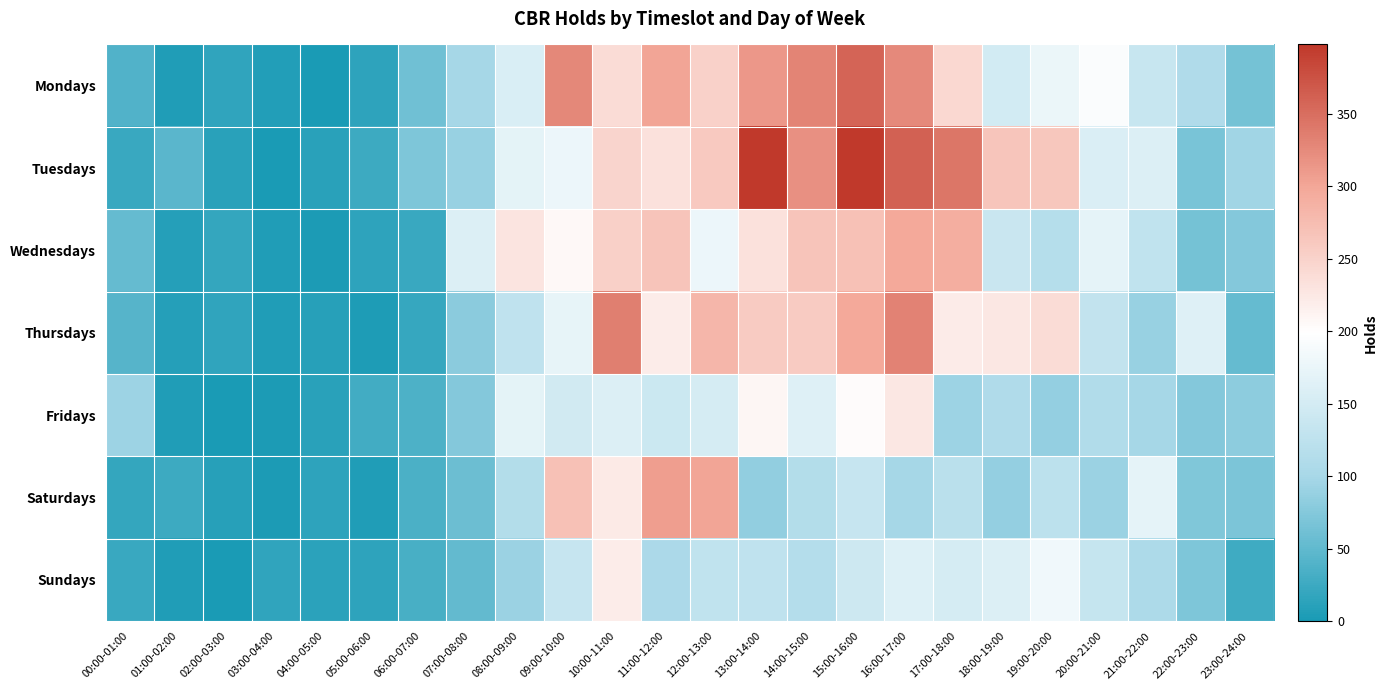

Reading left to right, transcribe all the data shown in this chart.

Mondays: 00:00-01:00=39	01:00-02:00=5	02:00-03:00=17	03:00-04:00=7	04:00-05:00=0	05:00-06:00=15	06:00-07:00=62	07:00-08:00=98	08:00-09:00=157	09:00-10:00=328	10:00-11:00=239	11:00-12:00=301	12:00-13:00=251	13:00-14:00=313	14:00-15:00=330	15:00-16:00=358	16:00-17:00=326	17:00-18:00=243	18:00-19:00=149	19:00-20:00=177	20:00-21:00=194	21:00-22:00=136	22:00-23:00=109	23:00-24:00=64
Tuesdays: 00:00-01:00=22	01:00-02:00=46	02:00-03:00=11	03:00-04:00=1	04:00-05:00=11	05:00-06:00=25	06:00-07:00=70	07:00-08:00=90	08:00-09:00=169	09:00-10:00=178	10:00-11:00=248	11:00-12:00=232	12:00-13:00=261	13:00-14:00=397	14:00-15:00=319	15:00-16:00=398	16:00-17:00=361	17:00-18:00=343	18:00-19:00=265	19:00-20:00=264	20:00-21:00=158	21:00-22:00=160	22:00-23:00=68	23:00-24:00=96
Wednesdays: 00:00-01:00=54	01:00-02:00=9	02:00-03:00=19	03:00-04:00=6	04:00-05:00=3	05:00-06:00=15	06:00-07:00=22	07:00-08:00=160	08:00-09:00=230	09:00-10:00=206	10:00-11:00=252	11:00-12:00=266	12:00-13:00=178	13:00-14:00=232	14:00-15:00=266	15:00-16:00=270	16:00-17:00=297	17:00-18:00=291	18:00-19:00=138	19:00-20:00=116	20:00-21:00=170	21:00-22:00=128	22:00-23:00=65	23:00-24:00=75
Thursdays: 00:00-01:00=42	01:00-02:00=8	02:00-03:00=17	03:00-04:00=5	04:00-05:00=10	05:00-06:00=4	06:00-07:00=21	07:00-08:00=80	08:00-09:00=127	09:00-10:00=172	10:00-11:00=335	11:00-12:00=220	12:00-13:00=282	13:00-14:00=259	14:00-15:00=259	15:00-16:00=298	16:00-17:00=332	17:00-18:00=221	18:00-19:00=226	19:00-20:00=238	20:00-21:00=130	21:00-22:00=90	22:00-23:00=162	23:00-24:00=53
Fridays: 00:00-01:00=93	01:00-02:00=5	02:00-03:00=0	03:00-04:00=2	04:00-05:00=12	05:00-06:00=28	06:00-07:00=36	07:00-08:00=76	08:00-09:00=169	09:00-10:00=147	10:00-11:00=159	11:00-12:00=141	12:00-13:00=152	13:00-14:00=209	14:00-15:00=162	15:00-16:00=203	16:00-17:00=226	17:00-18:00=93	18:00-19:00=109	19:00-20:00=87	20:00-21:00=111	21:00-22:00=99	22:00-23:00=75	23:00-24:00=82
Saturdays: 00:00-01:00=20	01:00-02:00=26	02:00-03:00=10	03:00-04:00=3	04:00-05:00=15	05:00-06:00=6	06:00-07:00=35	07:00-08:00=58	08:00-09:00=113	09:00-10:00=269	10:00-11:00=223	11:00-12:00=307	12:00-13:00=301	13:00-14:00=85	14:00-15:00=113	15:00-16:00=135	16:00-17:00=99	17:00-18:00=121	18:00-19:00=86	19:00-20:00=124	20:00-21:00=91	21:00-22:00=170	22:00-23:00=72	23:00-24:00=69
Sundays: 00:00-01:00=23	01:00-02:00=5	02:00-03:00=1	03:00-04:00=16	04:00-05:00=13	05:00-06:00=15	06:00-07:00=34	07:00-08:00=52	08:00-09:00=91	09:00-10:00=134	10:00-11:00=220	11:00-12:00=105	12:00-13:00=128	13:00-14:00=127	14:00-15:00=114	15:00-16:00=143	16:00-17:00=161	17:00-18:00=152	18:00-19:00=160	19:00-20:00=182	20:00-21:00=133	21:00-22:00=107	22:00-23:00=71	23:00-24:00=27